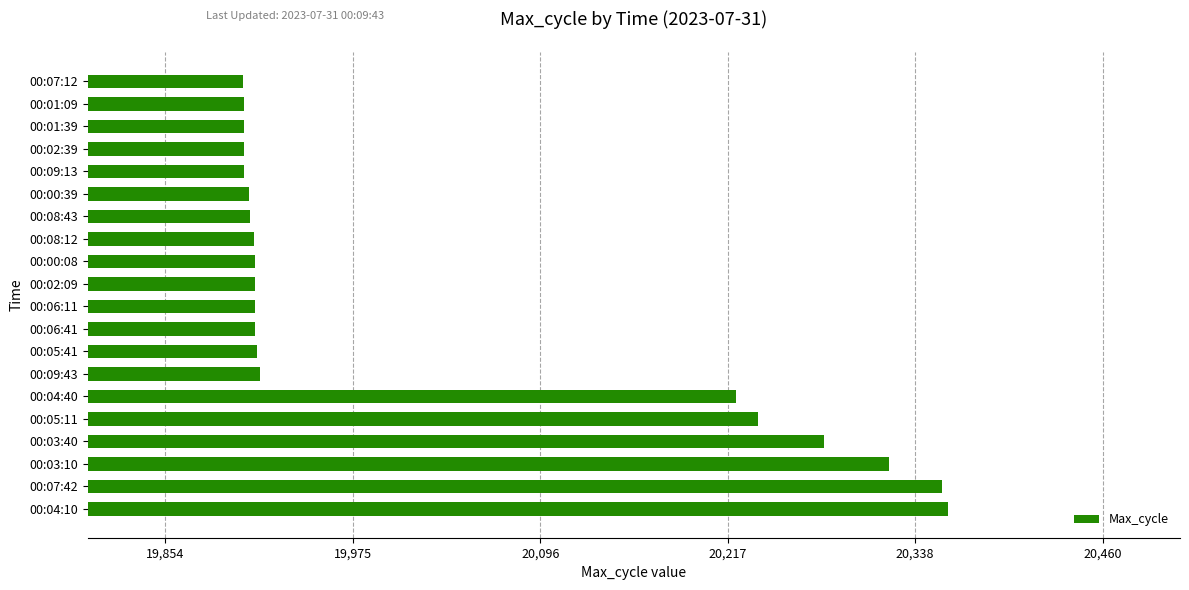

What is the sum of all values?

400506